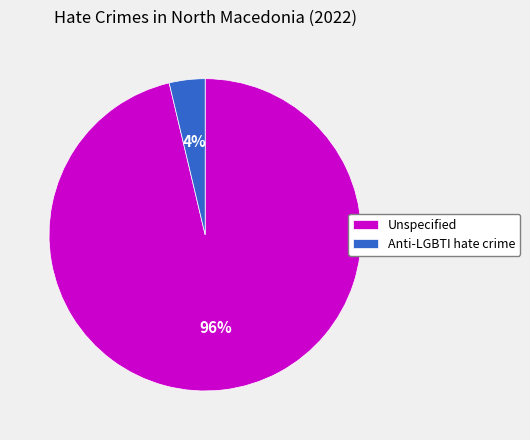

Rank the categories by value from highest to lowest.

Unspecified, Anti-LGBTI hate crime